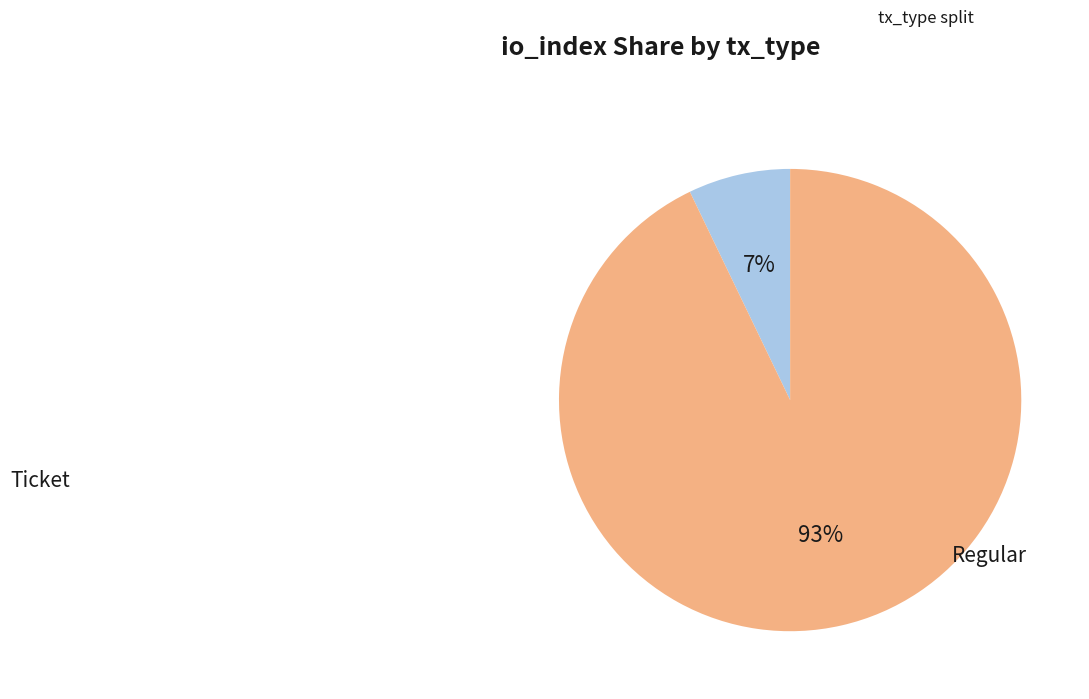

Which slice represents more than half of the pie?

Regular